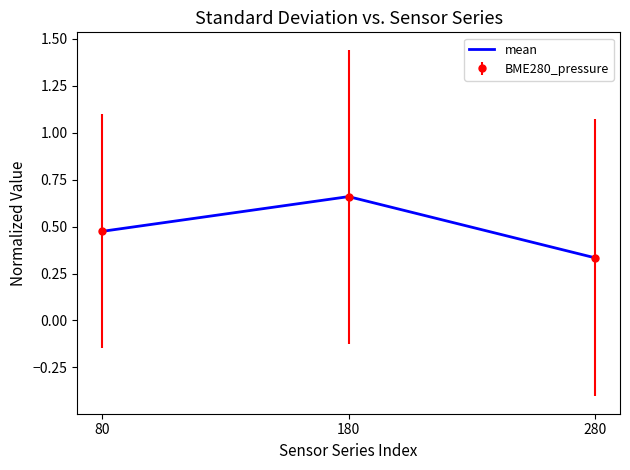

Is this an area chart (filled region under the line)?

No